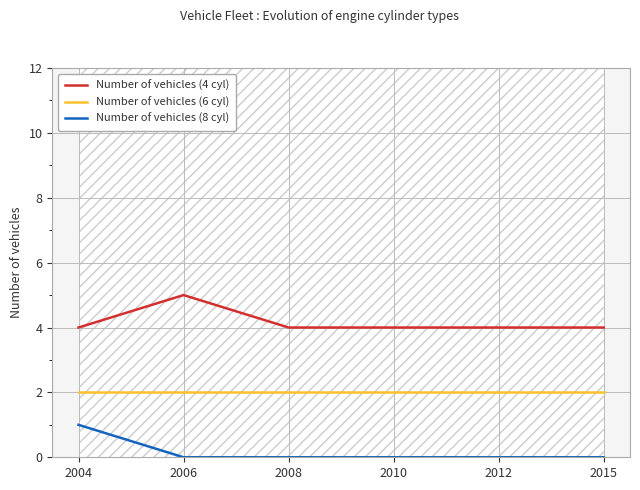

Which category has the lowest value across all series?

2006